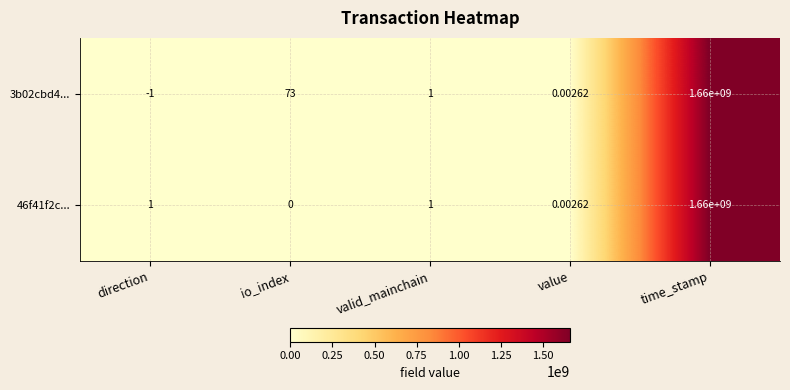

Which category has the highest value across all series?

time_stamp